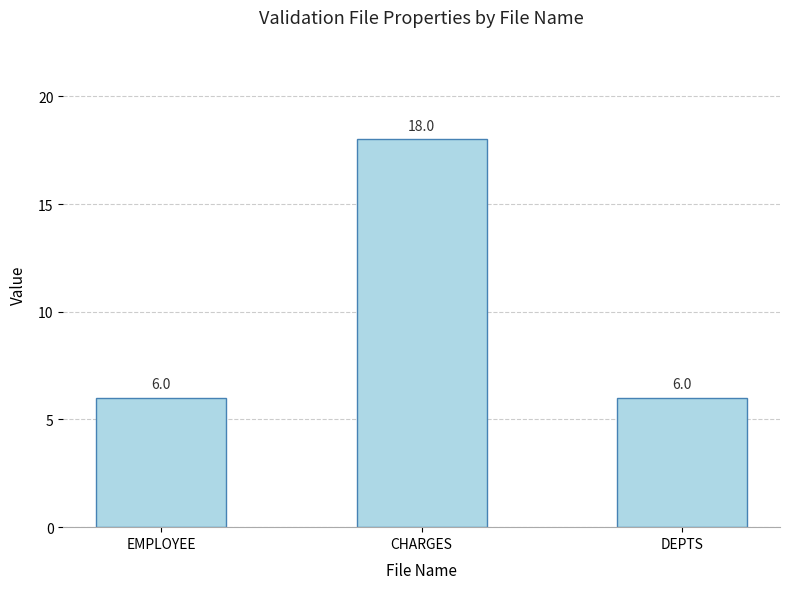

The chart shows a value of 1 at DEPTS. True or false?

False